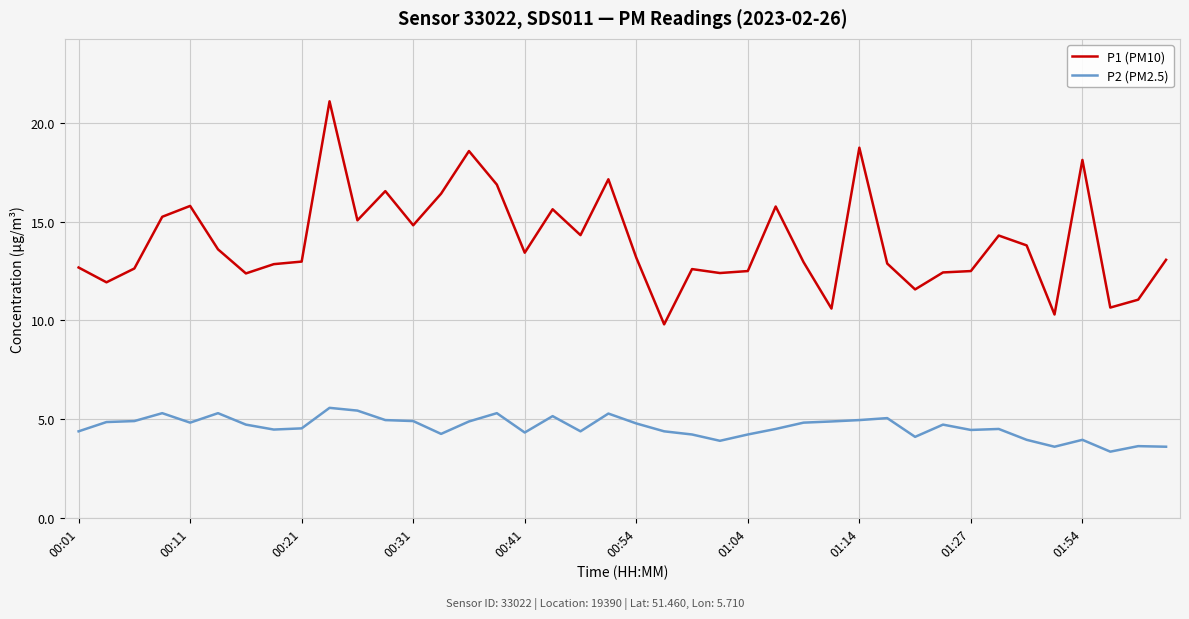

Which series has the largest range (max minus min)?

P1 (PM10)